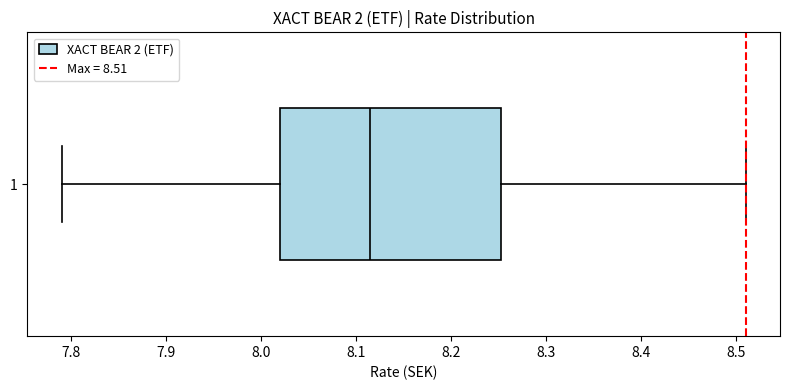

Where is the left edge of the box at y = 1 on the x-axis? The values are not printed on the chart, so give them approximately, as read against the axis.

8.02